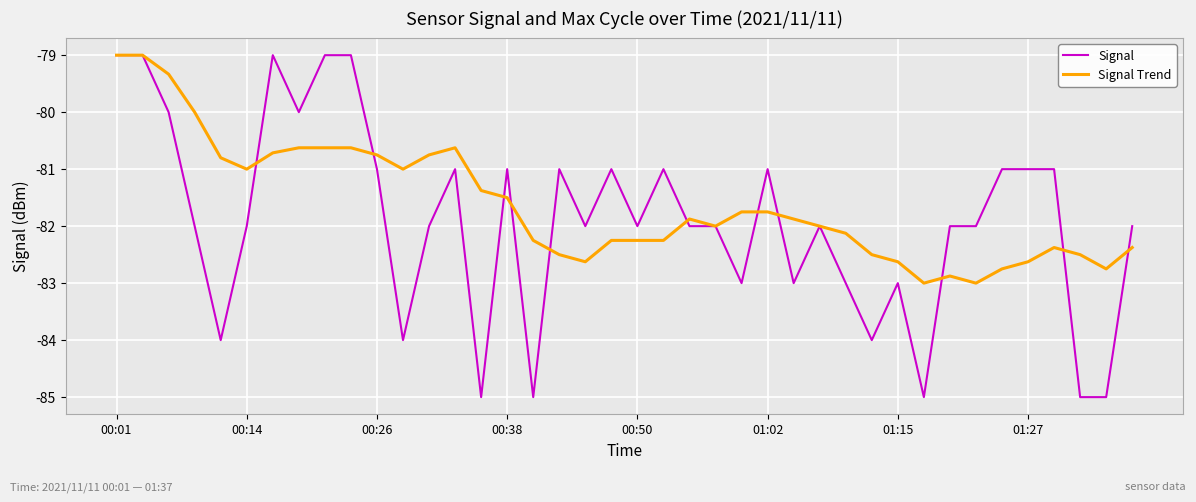

List the series in order of their overall mean, lowest first.

Signal, Signal Trend